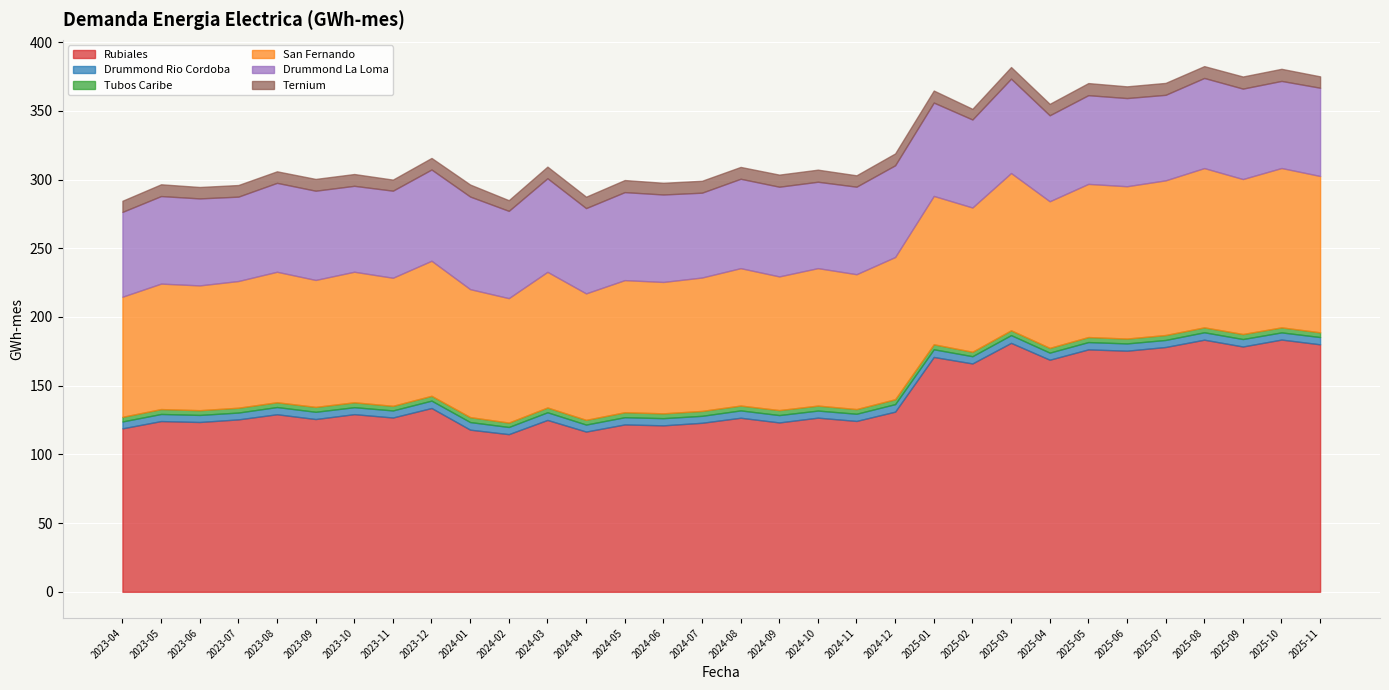

What is the value of the Drummond La Loma point at the 10th from the left?

67.4